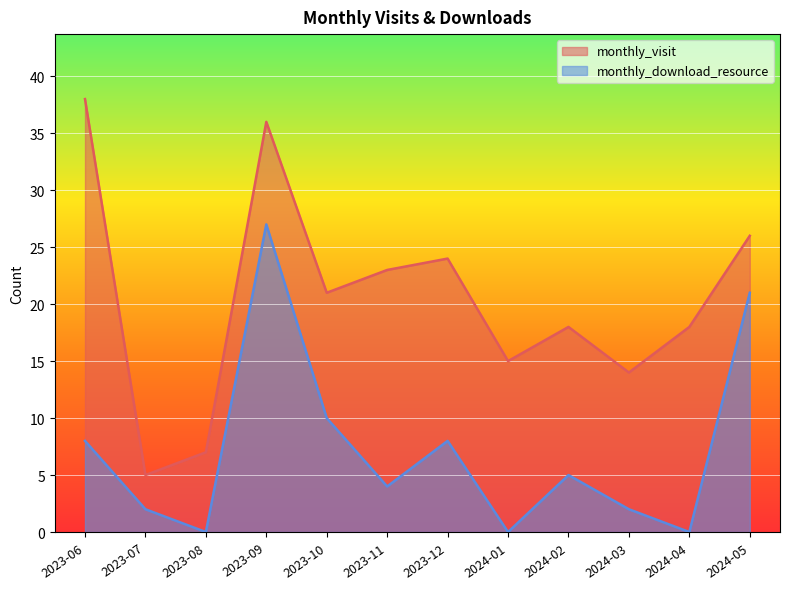

List the series in order of their overall mean, lowest first.

monthly_download_resource, monthly_visit